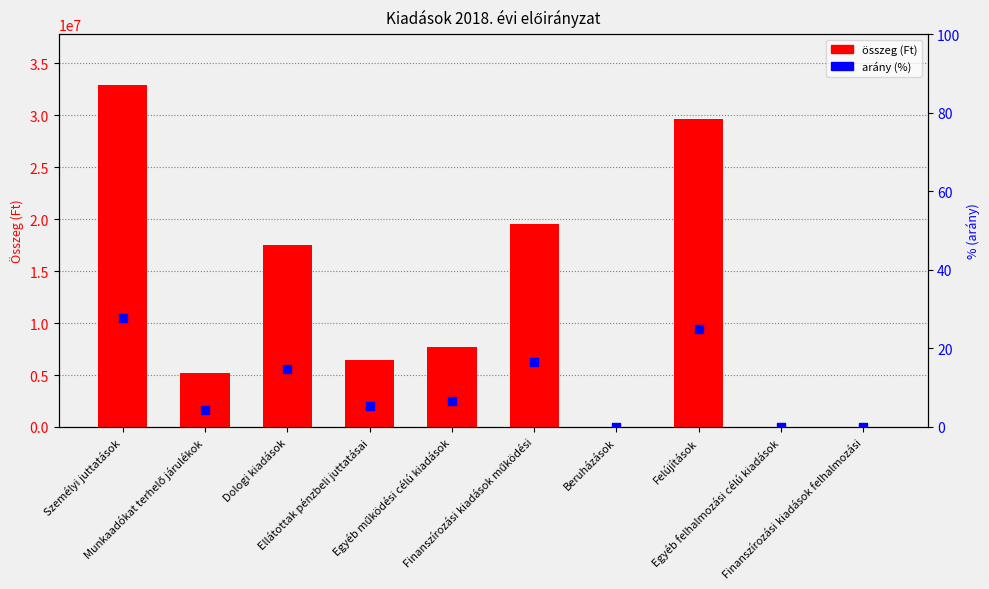

Is the value of Arány (%) at Személyi juttatások greater than the value of 2018. évi előirányzat at Egyéb működési célú kiadások?

No